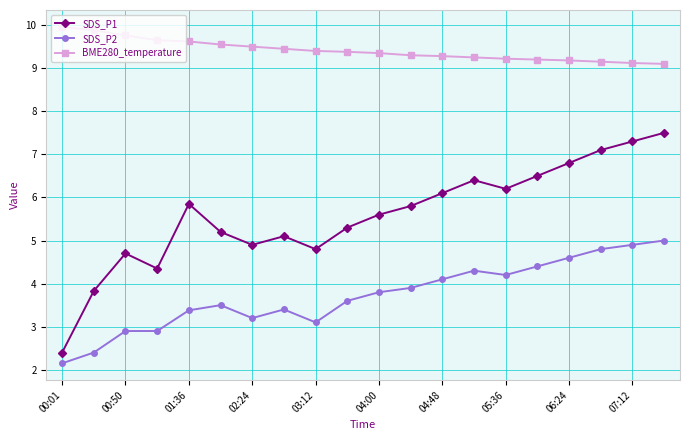

What is the sum of all BME280_temperature values?

188.3